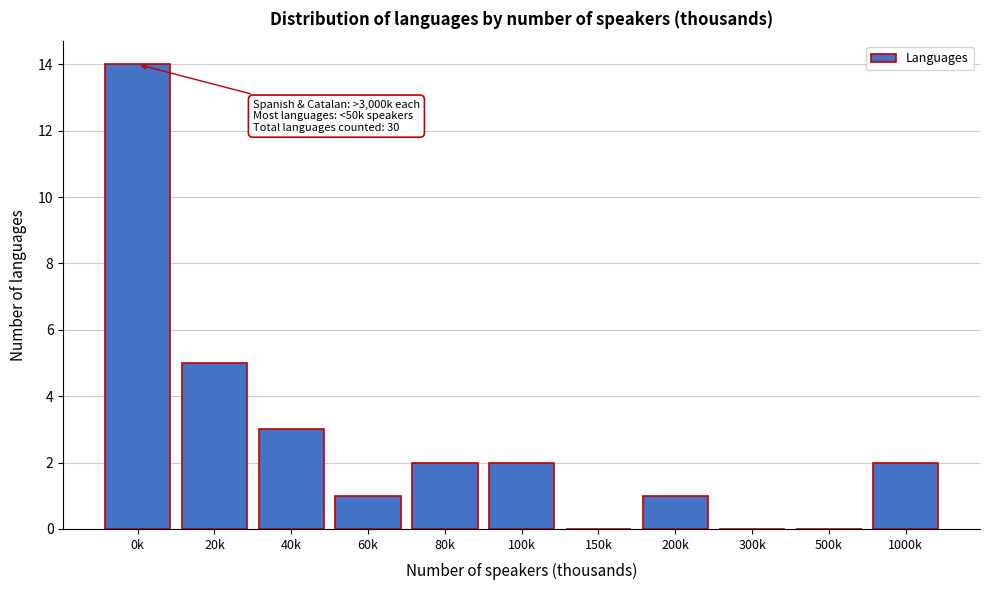

Reading left to right, list all the values displayed in this chart.

0k=14	20k=5	40k=3	60k=1	80k=2	100k=2	150k=0	200k=1	300k=0	500k=0	1000k=2